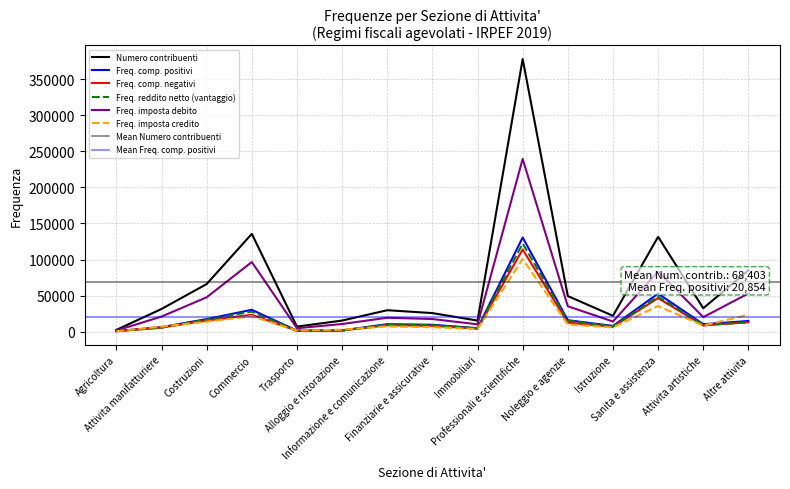

Reading left to right, extract all data points from this chart.

Numero contribuenti: Agricoltura=2320	Attivita manifatturiere=31354	Costruzioni=65939	Commercio=135603	Trasporto=6881	Alloggio e ristorazione=15260	Informazione e comunicazione=29610	Finanziarie e assicurative=25624	Immobiliari=15212	Professionali e scientifiche=378260	Noleggio e agenzie=49239	Istruzione=21860	Sanita e assistenza=131531	Attivita artistiche=32344	Altre attivita=85013
Freq. comp. positivi: Agricoltura=606	Attivita manifatturiere=6044	Costruzioni=17284	Commercio=30209	Trasporto=1208	Alloggio e ristorazione=1603	Informazione e comunicazione=10209	Finanziarie e assicurative=9406	Immobiliari=4646	Professionali e scientifiche=130558	Noleggio e agenzie=15760	Istruzione=7782	Sanita e assistenza=52656	Attivita artistiche=10173	Altre attivita=14669
Freq. comp. negativi: Agricoltura=516	Attivita manifatturiere=5558	Costruzioni=15303	Commercio=23287	Trasporto=1061	Alloggio e ristorazione=1502	Informazione e comunicazione=8764	Finanziarie e assicurative=7971	Immobiliari=4077	Professionali e scientifiche=113937	Noleggio e agenzie=12430	Istruzione=6579	Sanita e assistenza=46504	Attivita artistiche=8425	Altre attivita=12988
Freq. reddito netto (vantaggio): Agricoltura=545	Attivita manifatturiere=5384	Costruzioni=16692	Commercio=27621	Trasporto=1088	Alloggio e ristorazione=1354	Informazione e comunicazione=9464	Finanziarie e assicurative=8975	Immobiliari=4388	Professionali e scientifiche=122139	Noleggio e agenzie=15065	Istruzione=7106	Sanita e assistenza=48447	Attivita artistiche=9232	Altre attivita=12684
Freq. imposta debito: Agricoltura=1403	Attivita manifatturiere=20802	Costruzioni=47569	Commercio=96513	Trasporto=4608	Alloggio e ristorazione=10479	Informazione e comunicazione=19168	Finanziarie e assicurative=17370	Immobiliari=10073	Professionali e scientifiche=239591	Noleggio e agenzie=35149	Istruzione=13920	Sanita e assistenza=83302	Attivita artistiche=20033	Altre attivita=52858
Freq. imposta credito: Agricoltura=458	Attivita manifatturiere=6801	Costruzioni=13670	Commercio=21296	Trasporto=1431	Alloggio e ristorazione=2566	Informazione e comunicazione=7189	Finanziarie e assicurative=6023	Immobiliari=3486	Professionali e scientifiche=100636	Noleggio e agenzie=9877	Istruzione=5756	Sanita e assistenza=35489	Attivita artistiche=8249	Altre attivita=23394